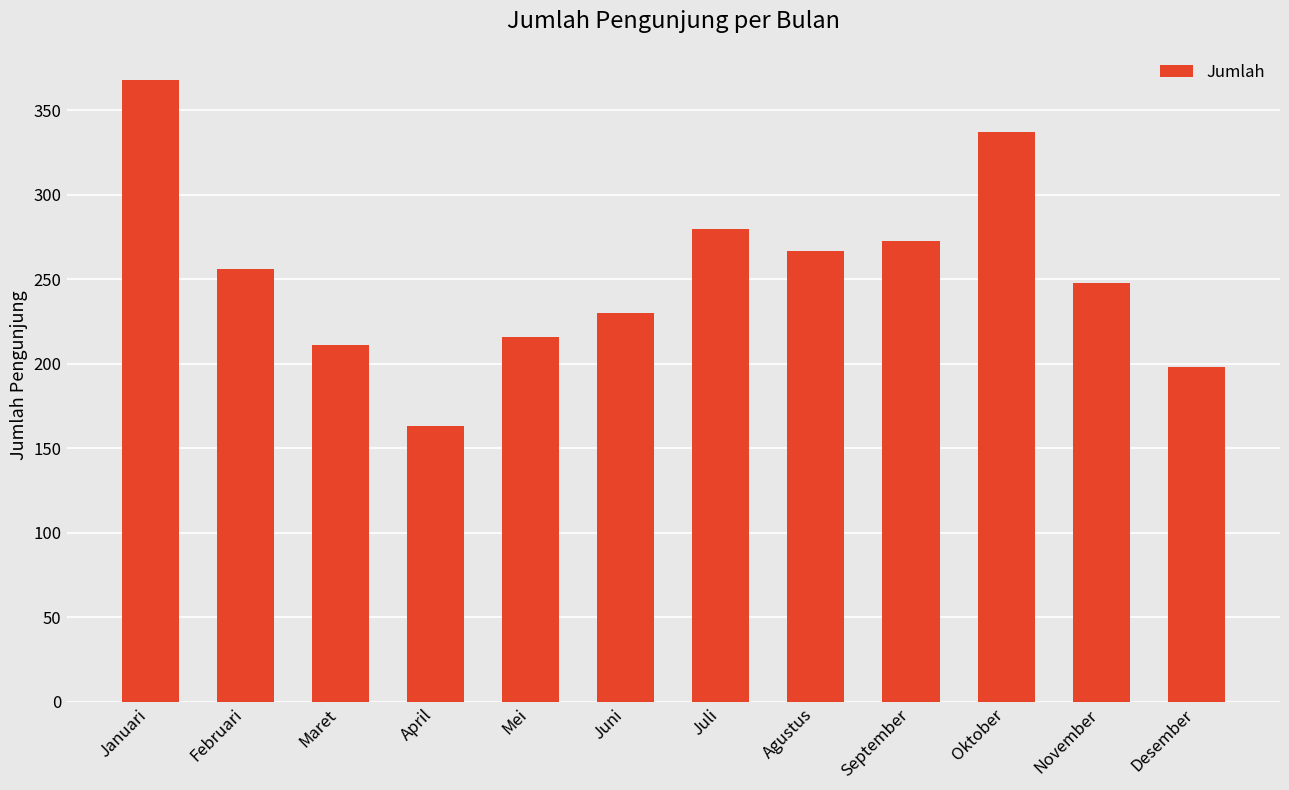

Reading left to right, what are all the values shown in this chart?

Januari=368	Februari=256	Maret=211	April=163	Mei=216	Juni=230	Juli=280	Agustus=267	September=273	Oktober=337	November=248	Desember=198